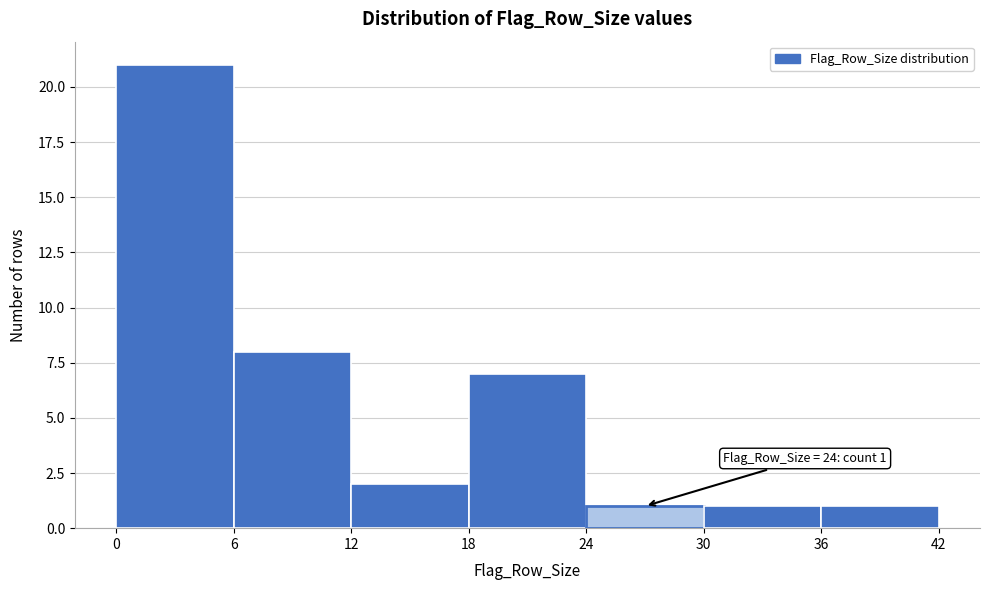

Over which range of the x-axis is the bar tallest?

0 to 6